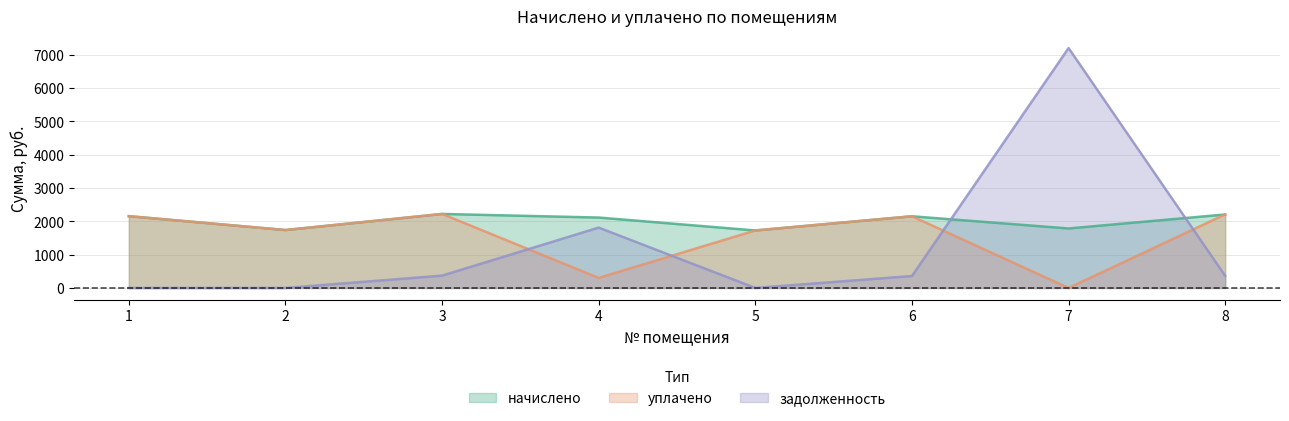

Which has a higher value, 1 or 3?

3